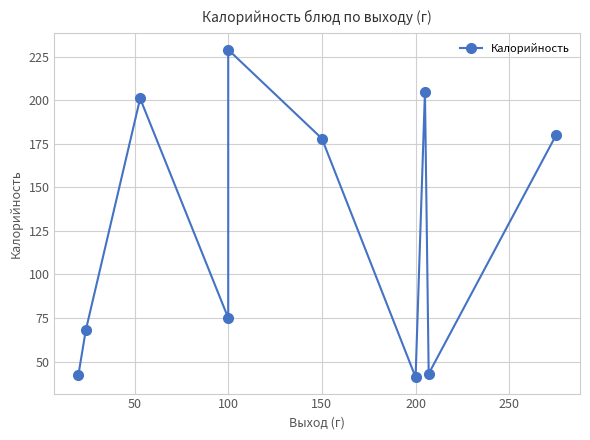

Reading left to right, extract all data points from this chart.

42	68	201	75	229	178	41	205	43	180